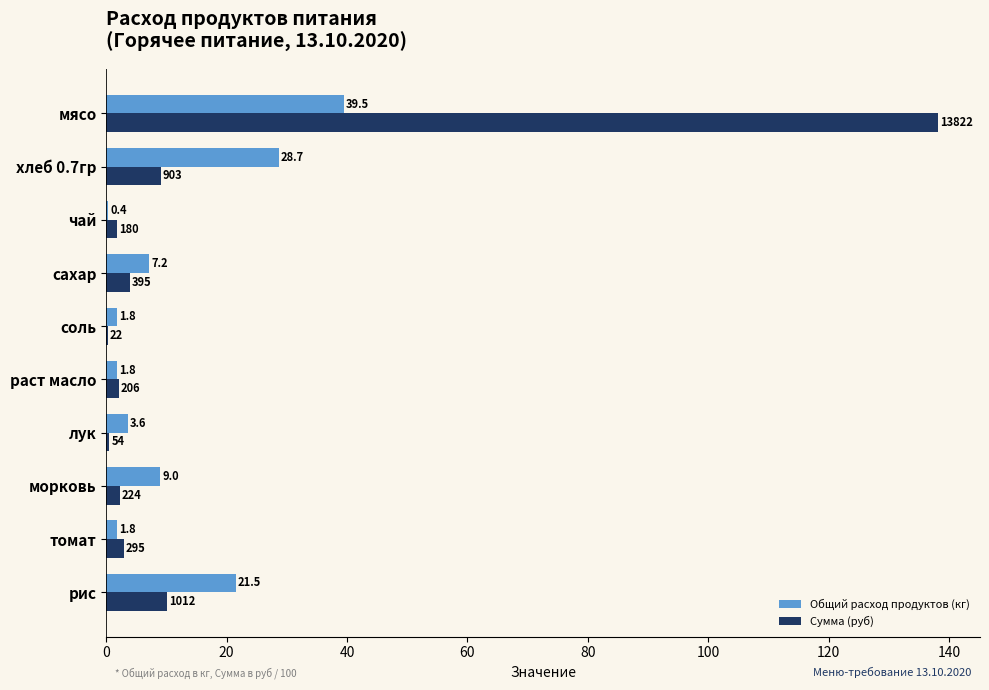

The value of Общий расход продуктов (кг) at рис is 21.5. True or false?

True